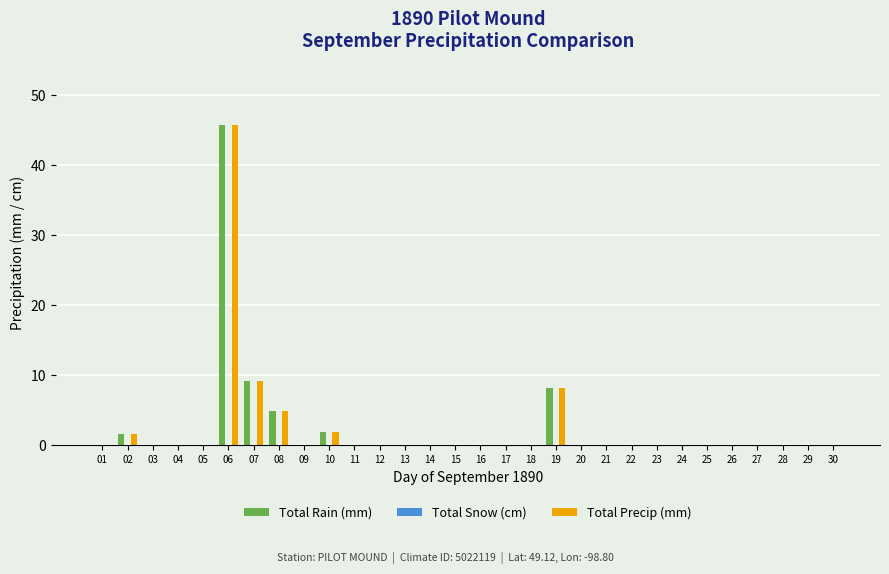

Is it true that Total Precip (mm) equals 0.0 at 18?

True